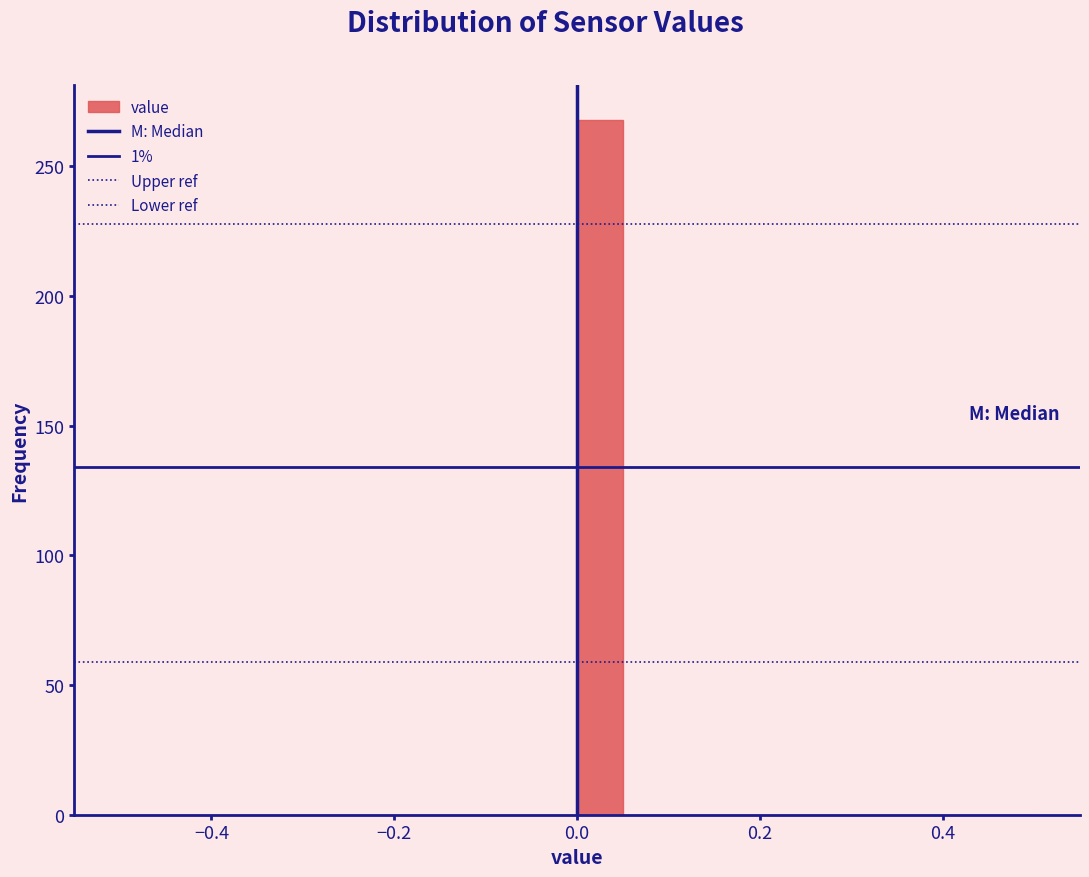

Read against the x-axis, roughly where is the centre of the tallest bar?

0.02